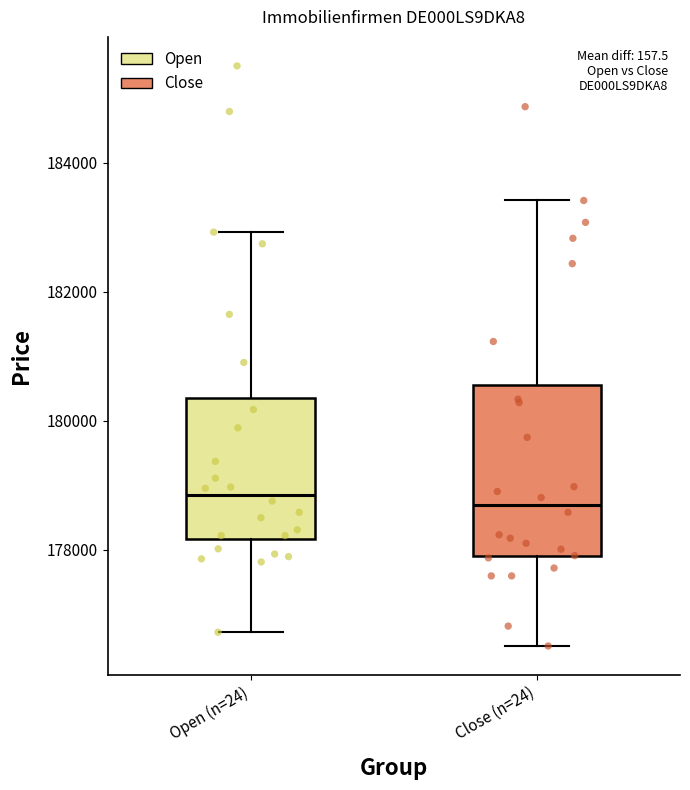

Reading left to right, read every box against the y-axis: the position of its median line, the range the box covers, and the ends of its whiskers. The values are not printed on the chart, so give them approximately, as read against the axis.

Open (n=24): median 178800, box 178200 to 180400, whiskers 176800 to 183000
Close (n=24): median 178600, box 178000 to 180600, whiskers 176600 to 183400